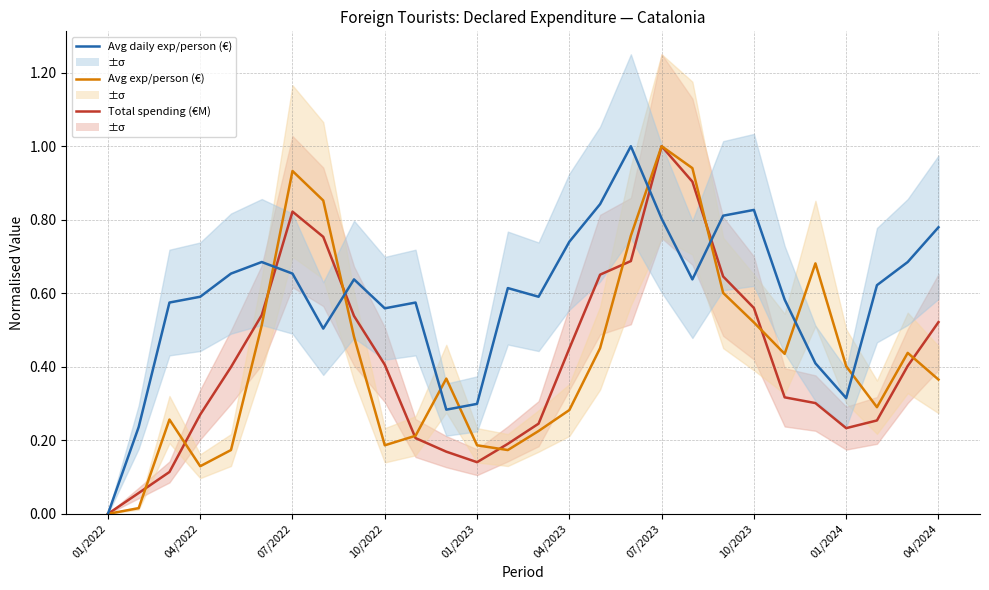

Which series has the largest total across all categories?

Avg daily expenditure per person (€)